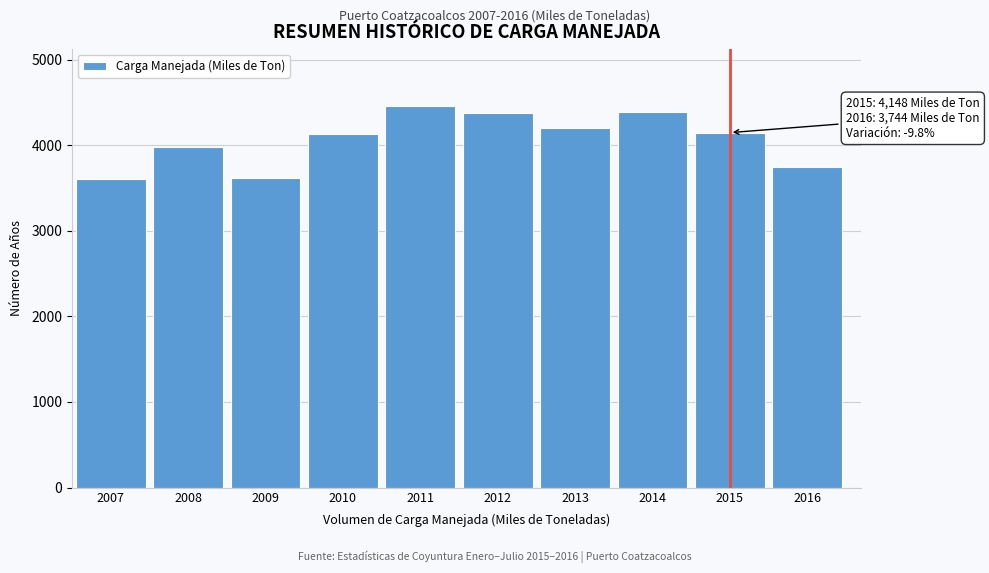

What is the value of the 2nd bar from the left?

3982.0